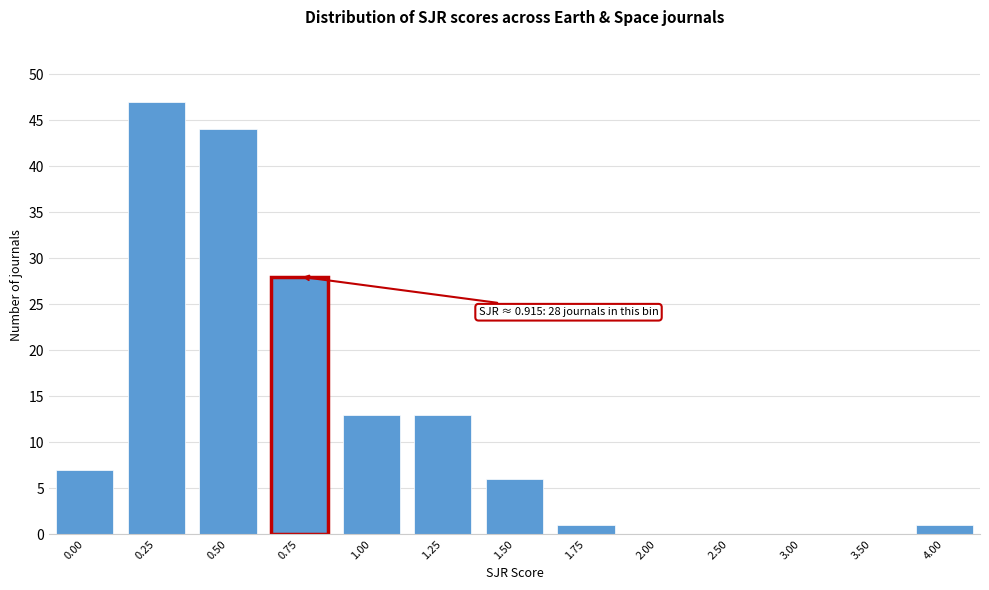

Reading right to left, list all the values displayed in this chart.

4.00=1	3.50=0	3.00=0	2.50=0	2.00=0	1.75=1	1.50=6	1.25=13	1.00=13	0.75=28	0.50=44	0.25=47	0.00=7